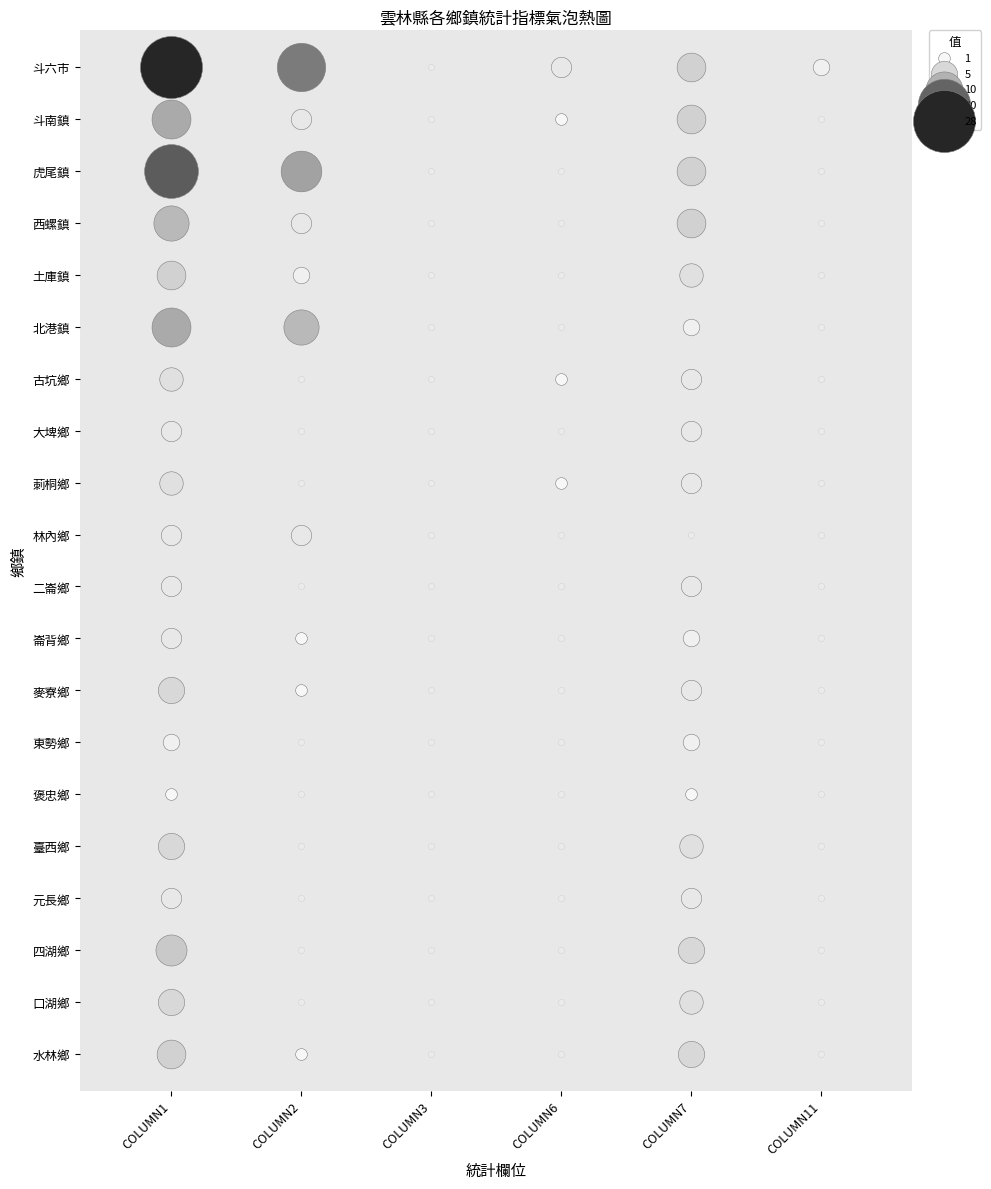

Count the 林內鄉 values in the range 0 to 3.

6